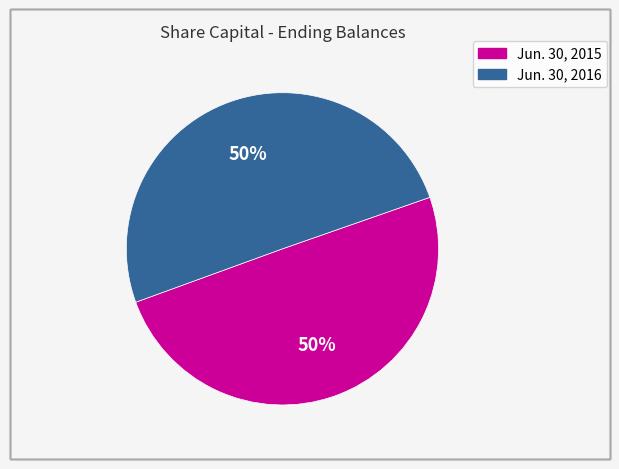

Approximately how many times larger is the value at Jun. 30, 2015 compared to Jun. 30, 2016?

1.0